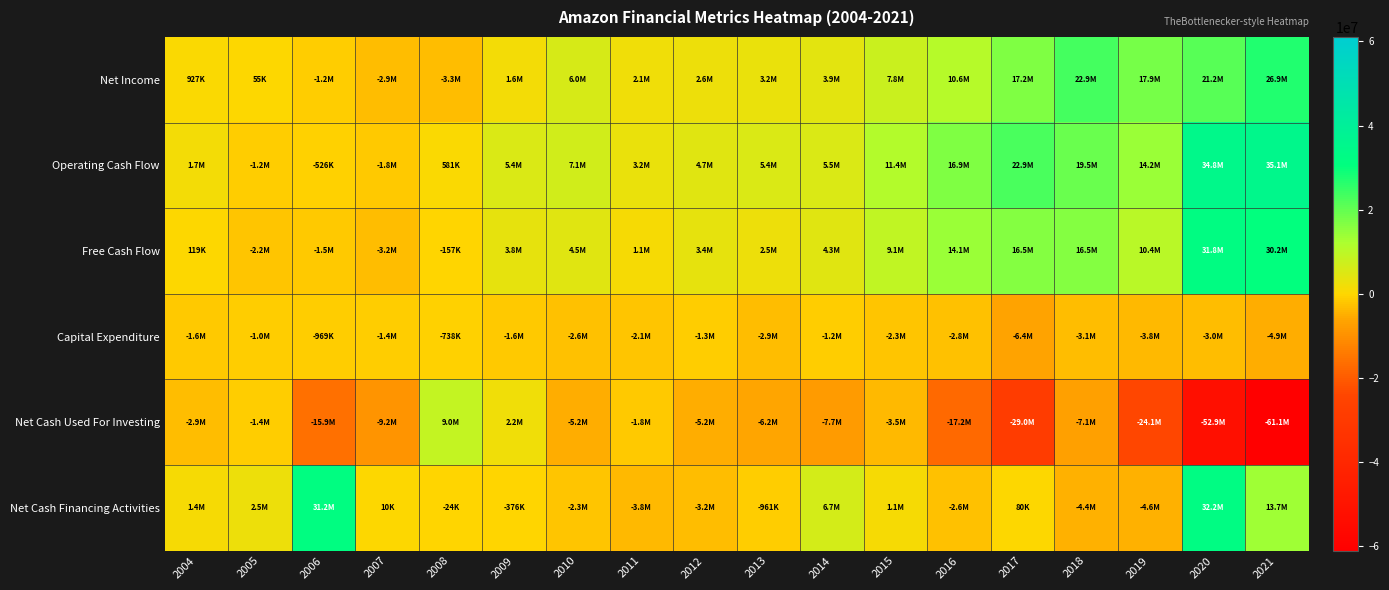

Which series has the widest spread of values?

Net Cash Used For Investing